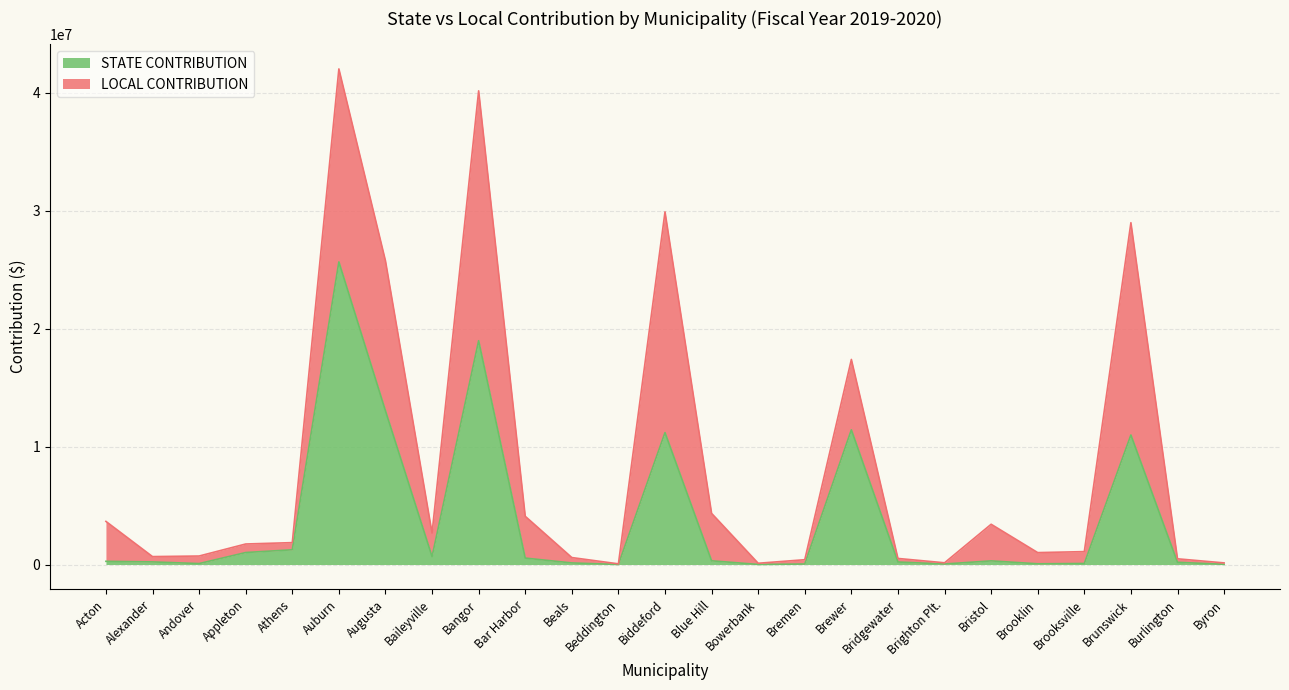

What is the difference between the second highest and minimum values?

18966052.3